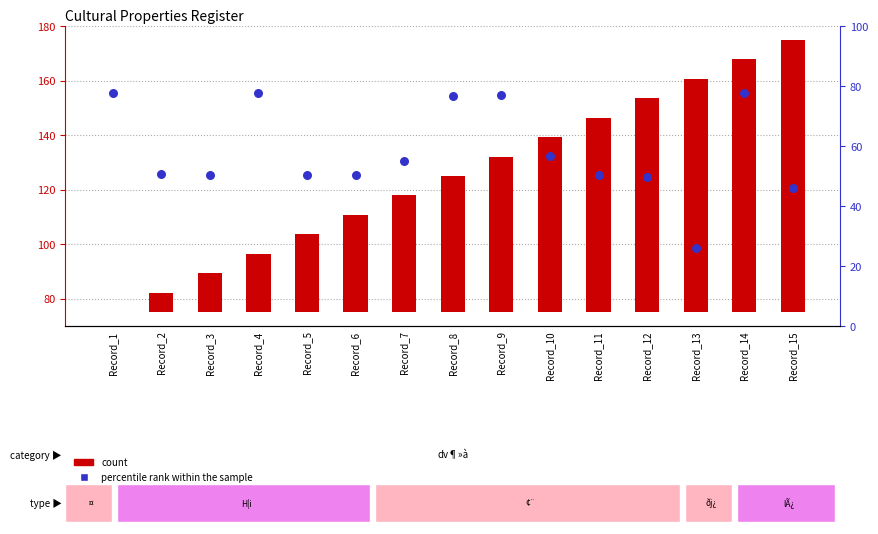

Is the value of percentile rank within the sample at Record_7 greater than the value of count at Record_15?

No